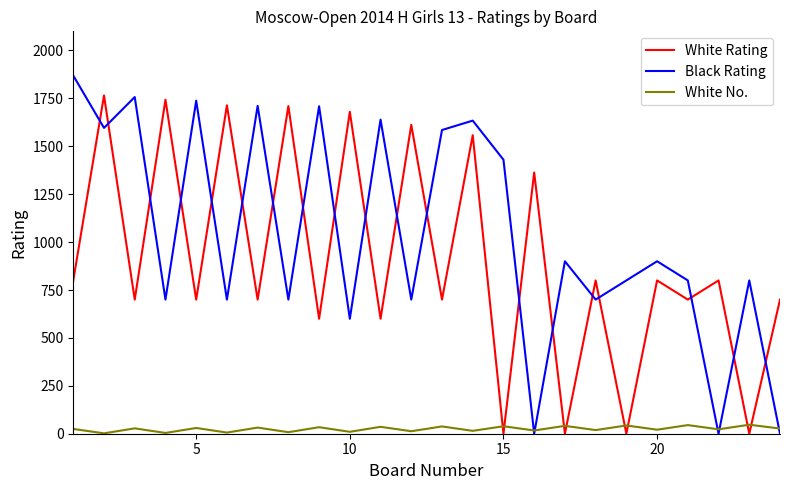

List the series in order of their peak value, highest first.

Black Rating, White Rating, White No.